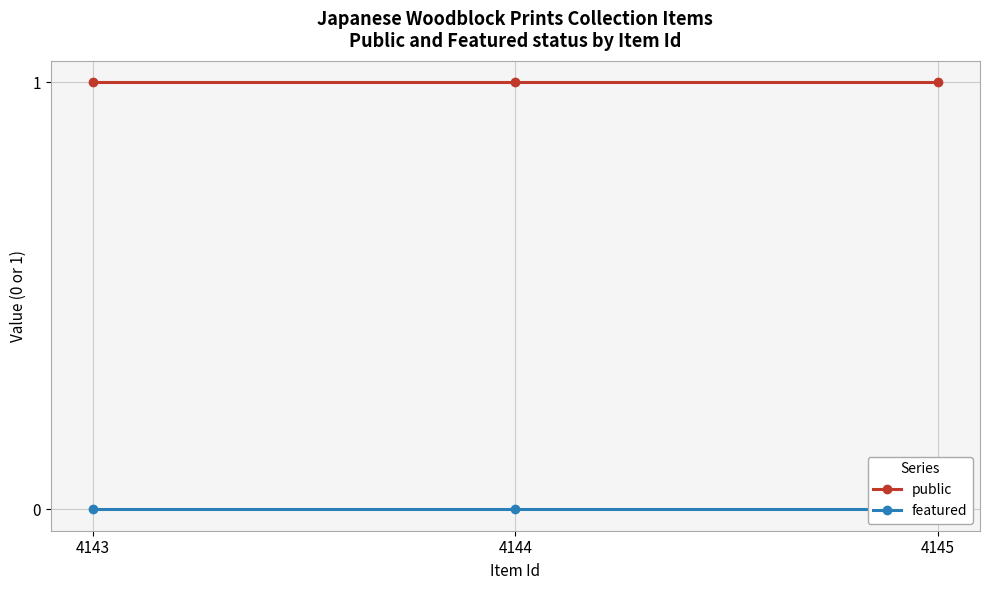

Rank the series at 4144 from highest to lowest value.

public, featured